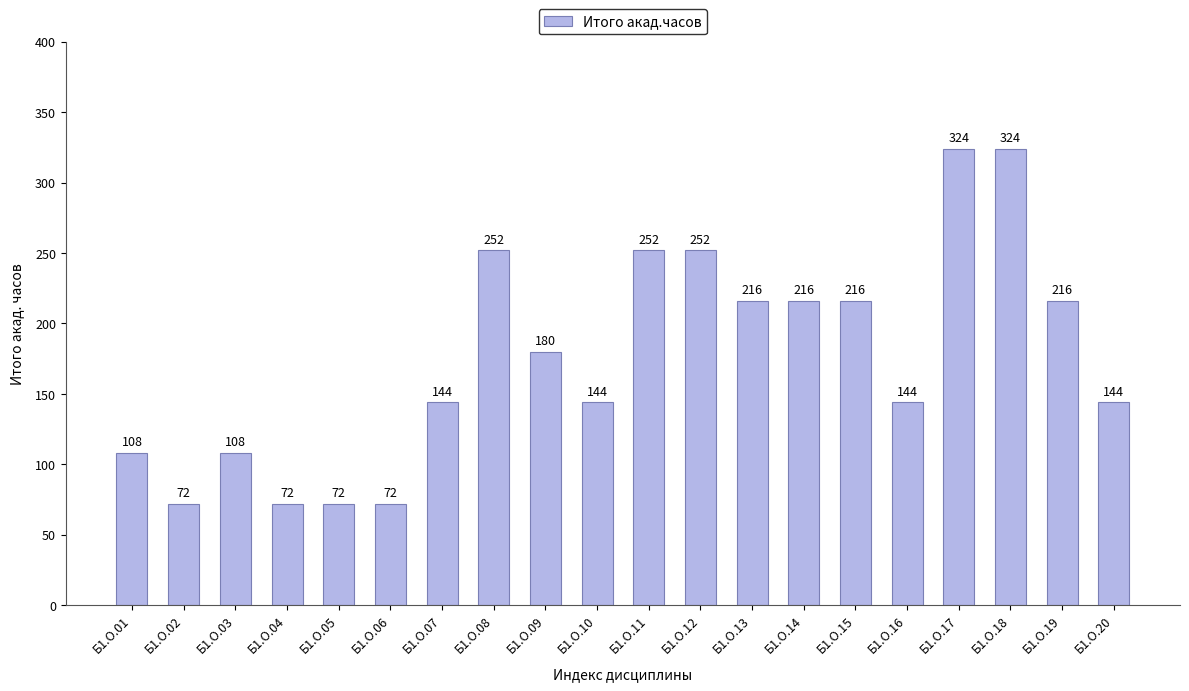

How many values are between 108 and 252?

14